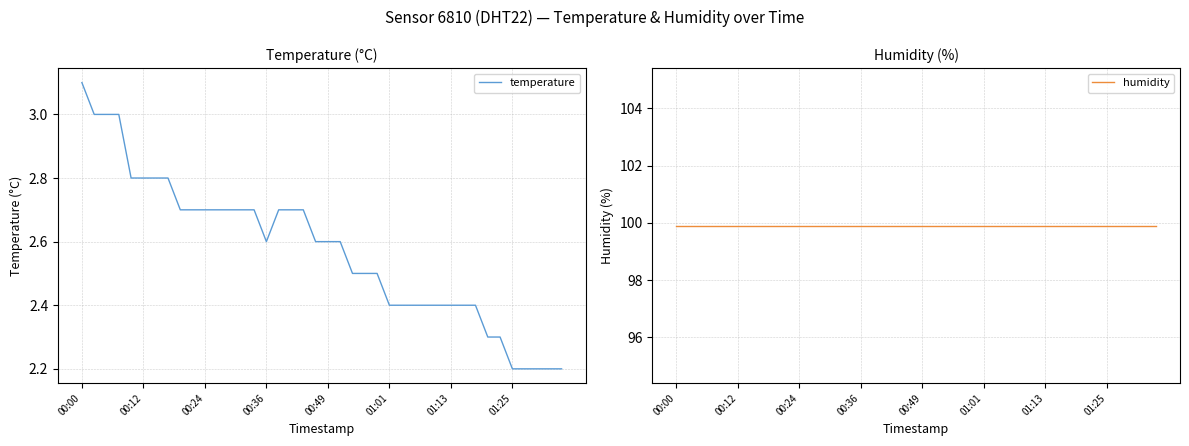

What is the minimum value for temperature?

2.2